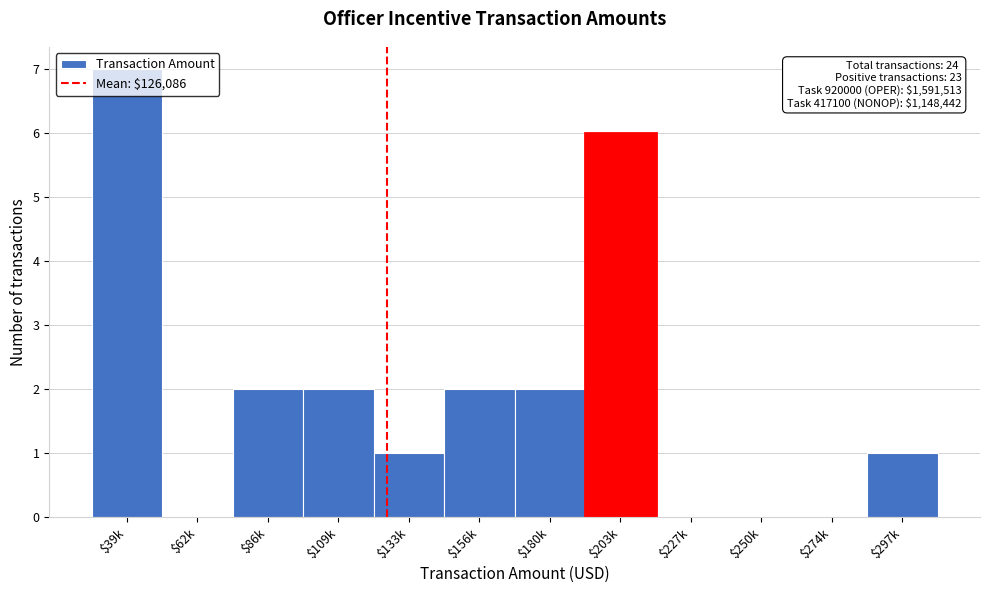

The value at $109k is 1. True or false?

False